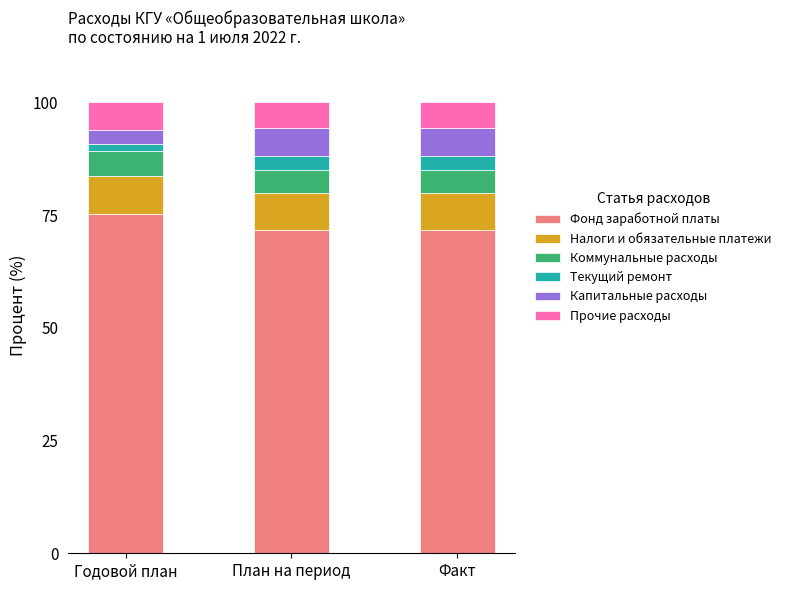

What is the minimum value for Фонд заработной платы?

71.8